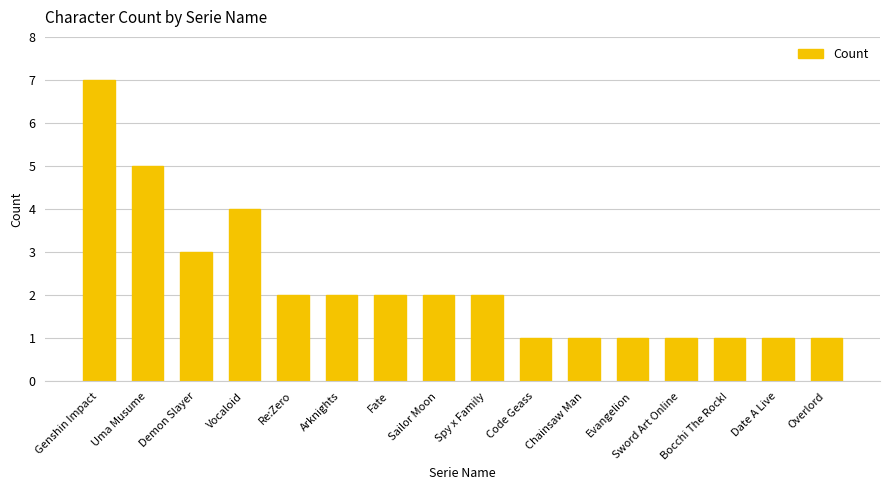

What is the value of the 6th bar from the left?

2